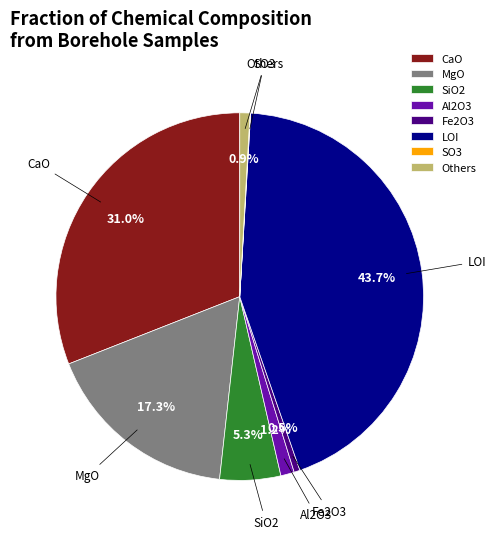

Is CaO the majority of the pie?

No